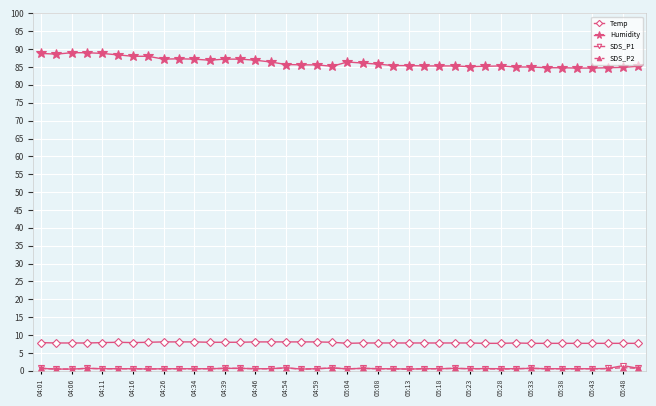

What is the value of the Temp point at the 34th from the left?

7.7